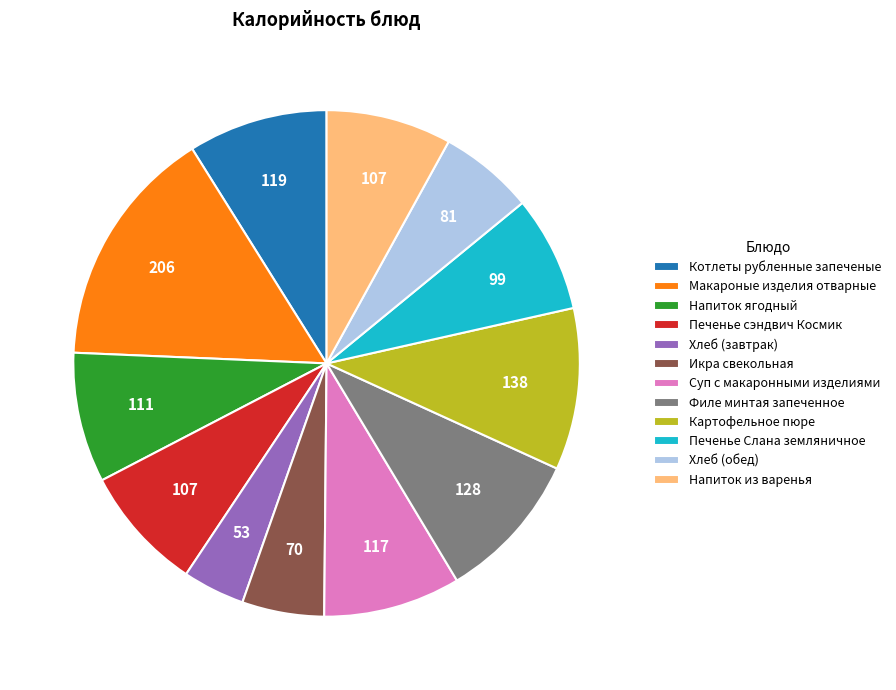

Which category has the smallest portion of the pie?

Хлеб (завтрак)